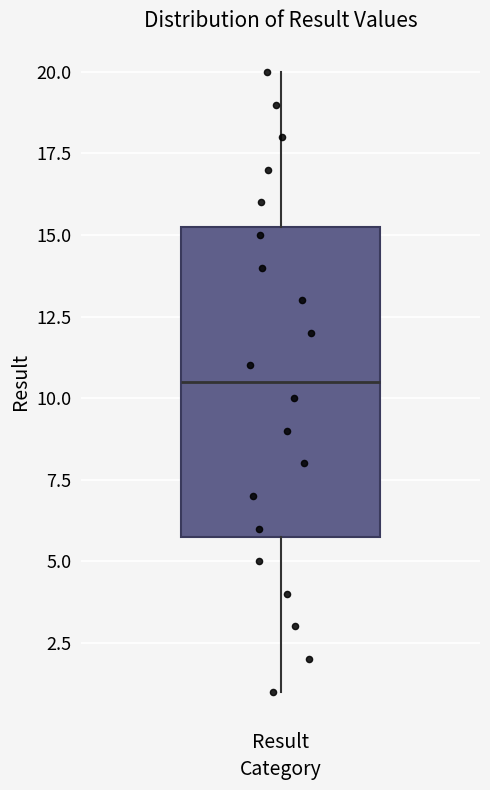

Read this box plot against the y-axis: the position of the median line, the range covered by the box, and the ends of both whiskers. The values are not printed on the chart, so give them approximately, as read against the axis.

median 10.5, box 6.0 to 15.5, whiskers 1.0 to 20.0